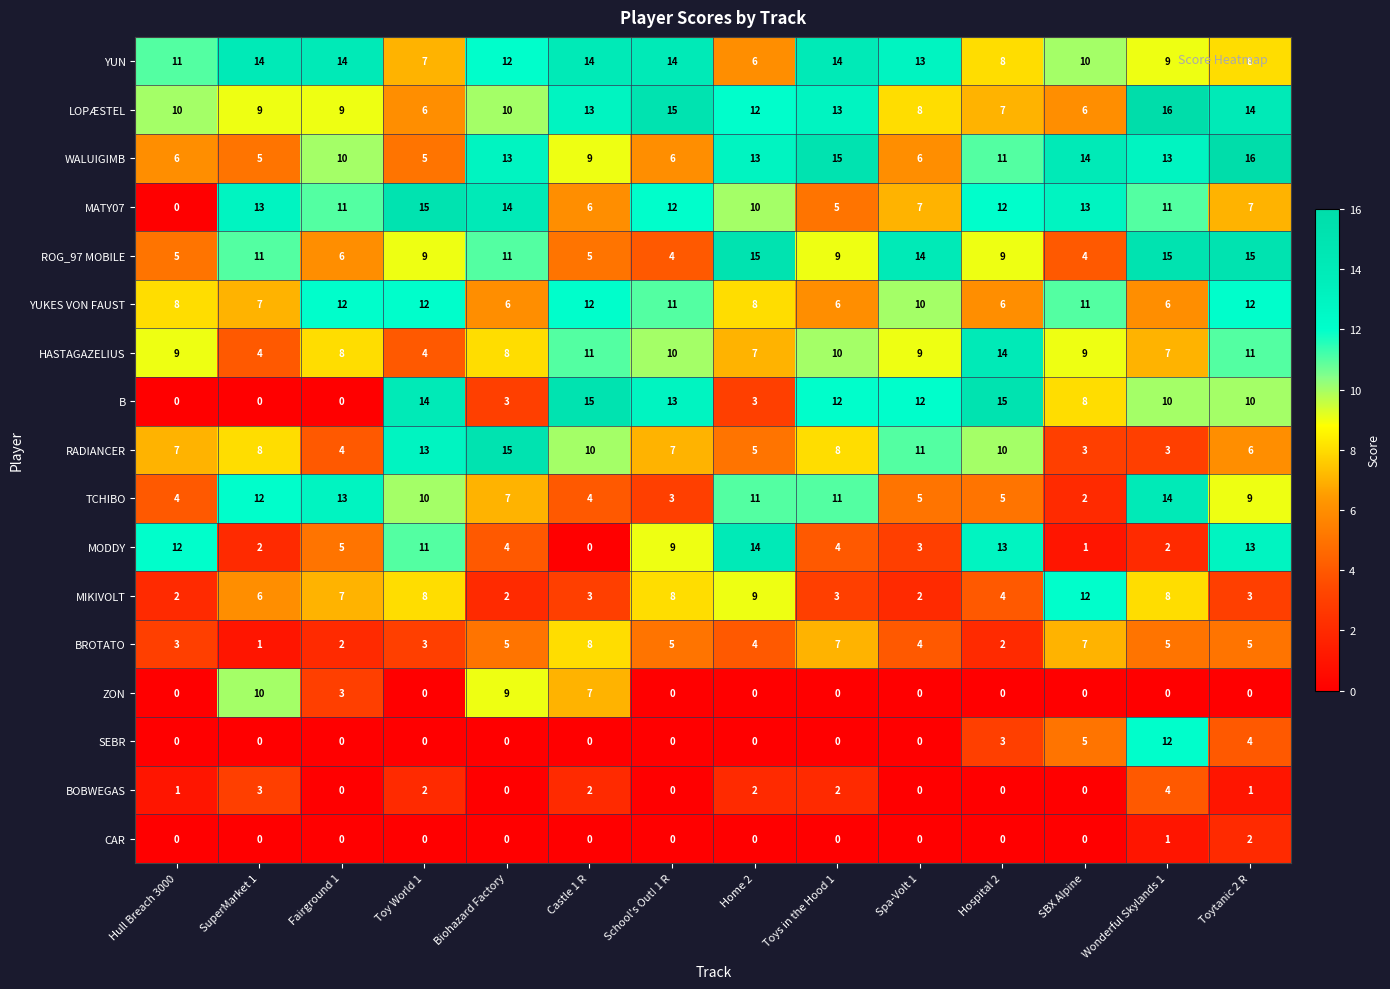

What is the maximum value for WALUIGIMB?

16